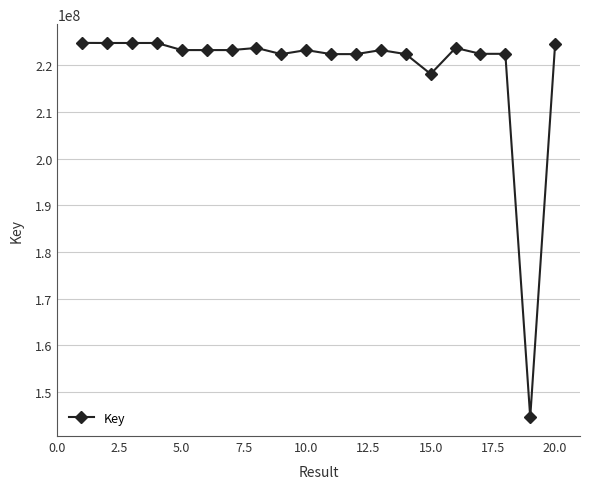

True or false: the data has more than 2 interior local peaks.

True